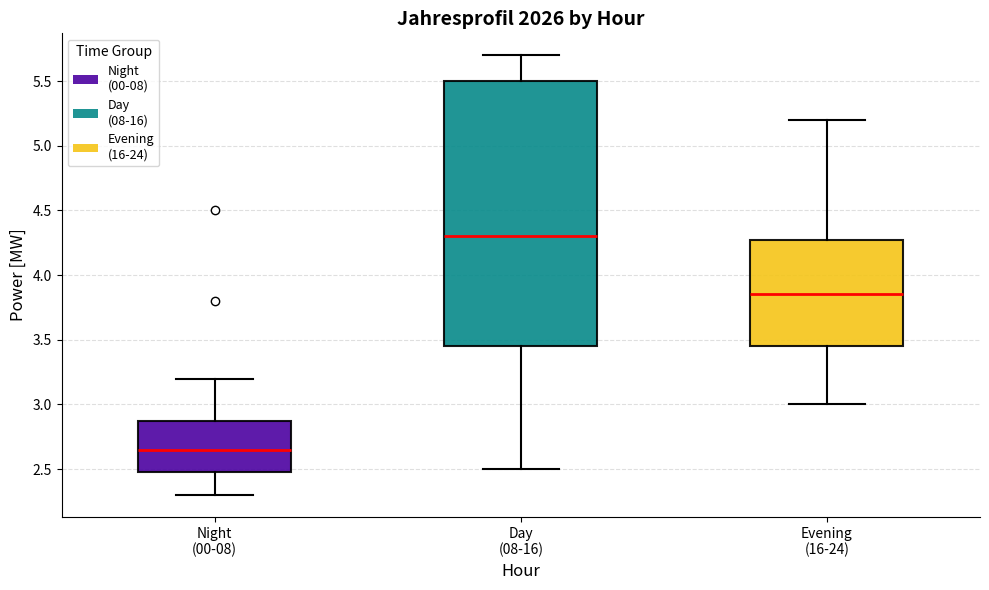

Reading left to right, transcribe this box plot: for each box, give where its median line is, the range the box spans, and where its two whiskers end, as read against the y-axis. The values are not printed on the chart, so give them approximately, as read against the axis.

Night (00-08): median 2.65, box 2.50 to 2.90, whiskers 2.30 to 3.20
Day (08-16): median 4.30, box 3.45 to 5.50, whiskers 2.50 to 5.70
Evening (16-24): median 3.85, box 3.45 to 4.30, whiskers 3.00 to 5.20